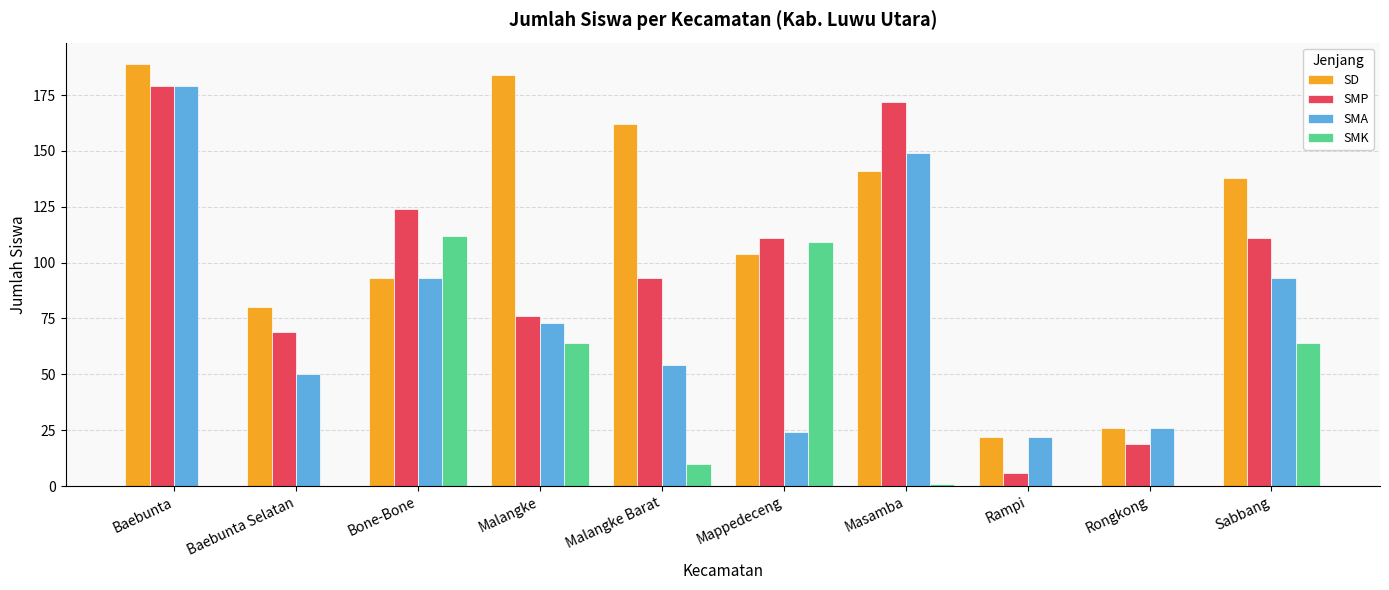

Is the value of SMP at Sabbang greater than the value of SD at Baebunta Selatan?

Yes